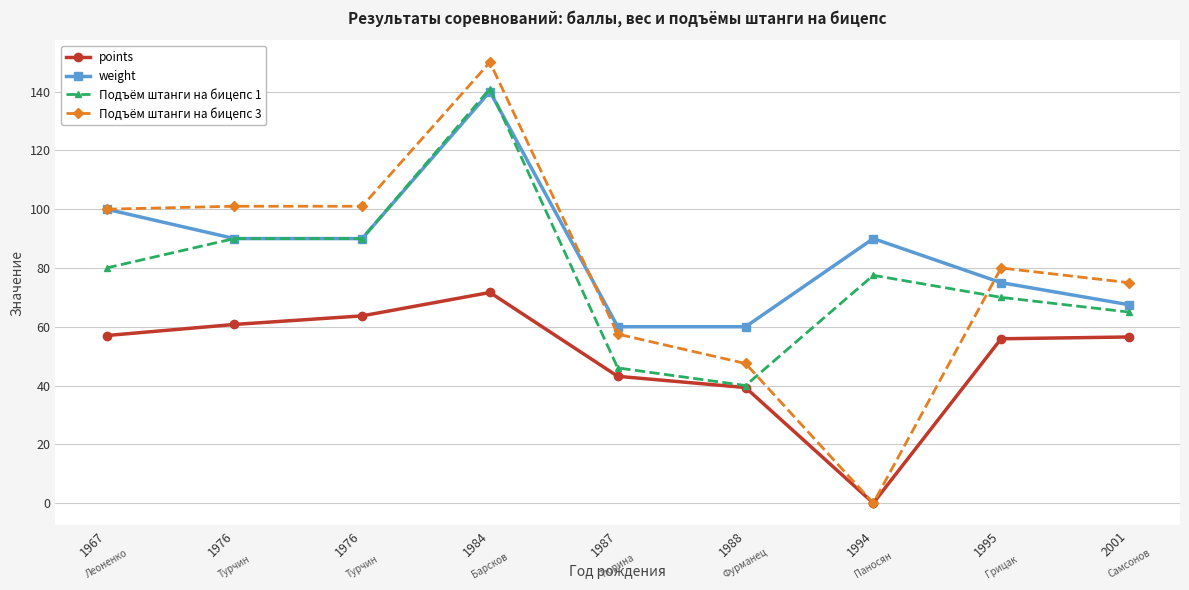

Which series changed the most between 1984 and 1987?

Подъём штанги на бицепс 1